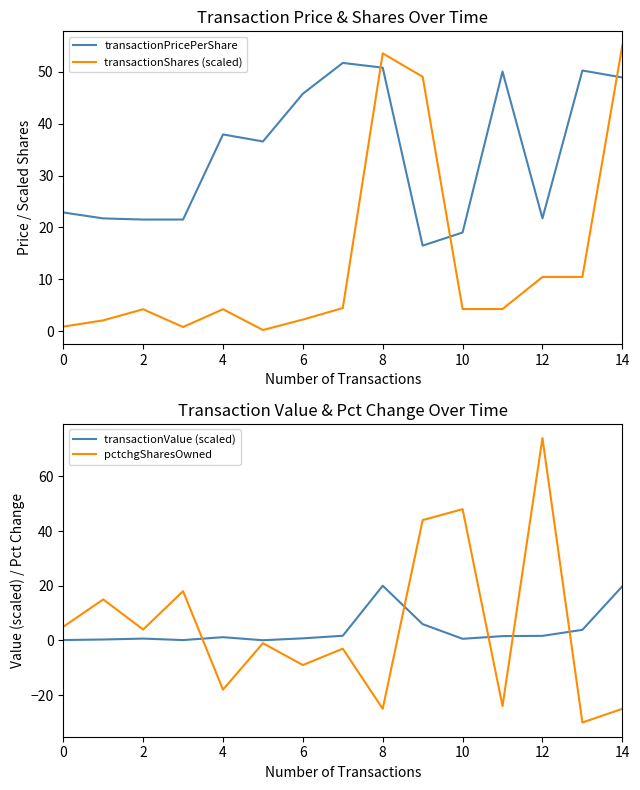

In transactionShares (scaled), how many points are lower than both neighbors (excluding endpoints)?

2